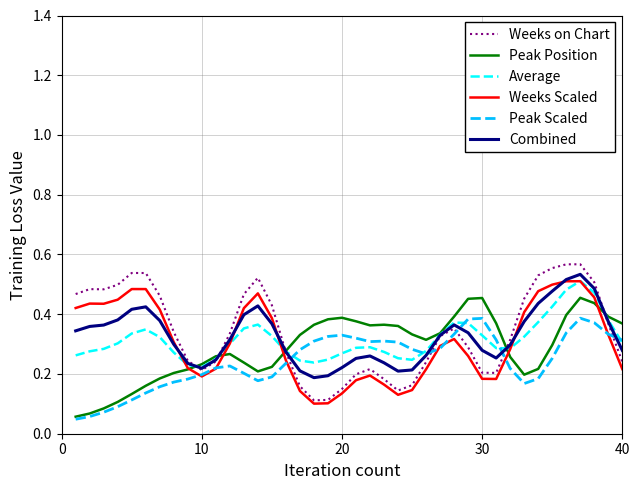

Which series has the largest range (max minus min)?

Weeks on Chart